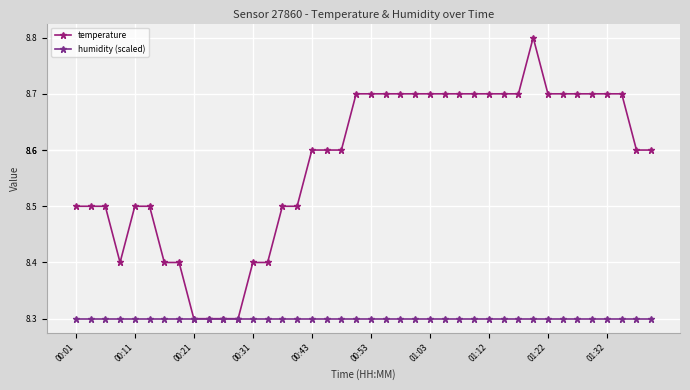

What are all the series names shown in the legend?

temperature, humidity (scaled)